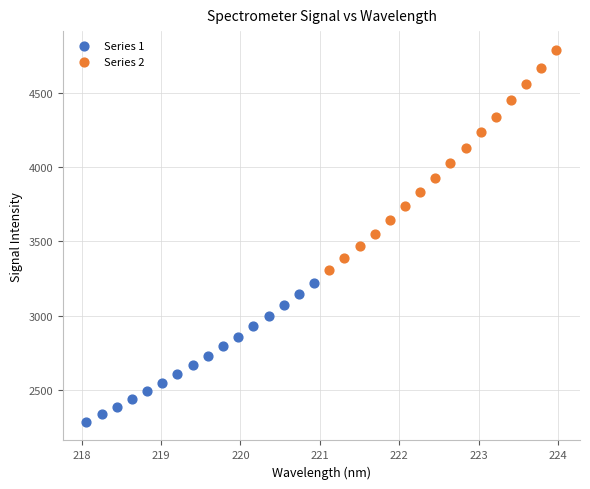

Which series has the largest Y range (max minus min)?

Series 2